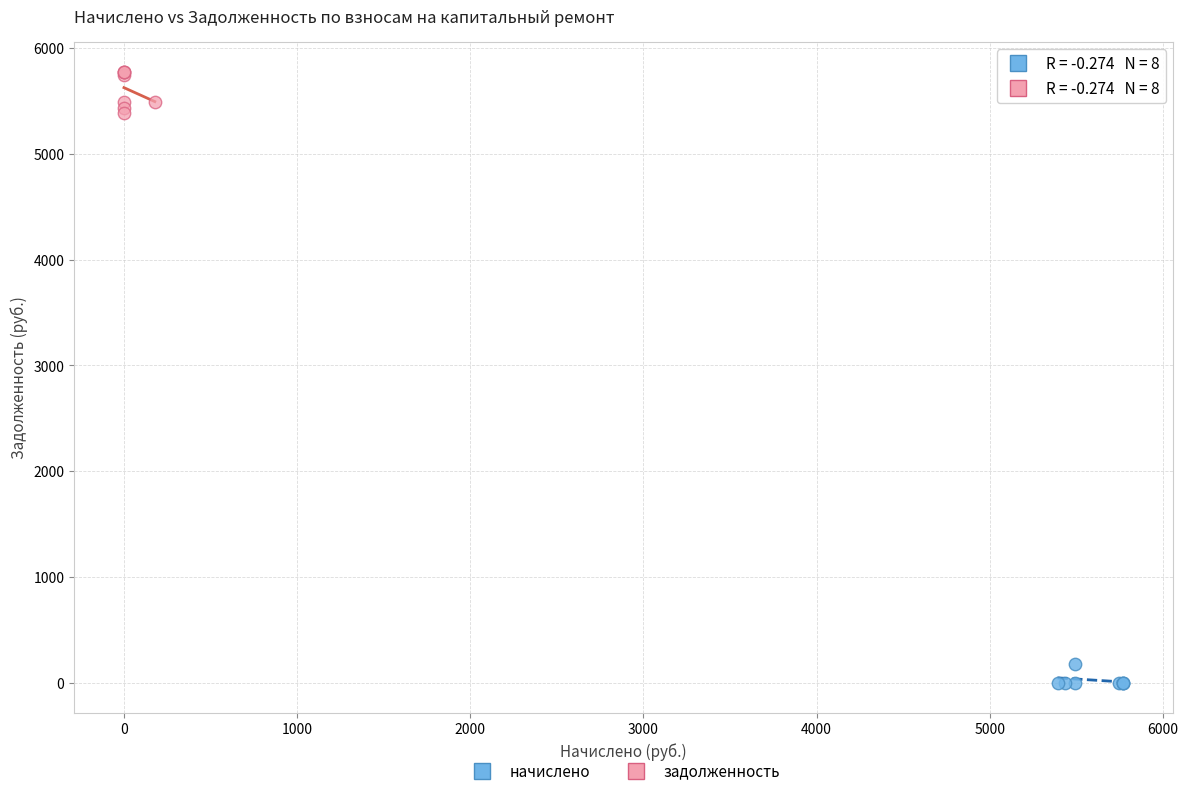

Which series reaches the maximum Y coordinate?

задолженность